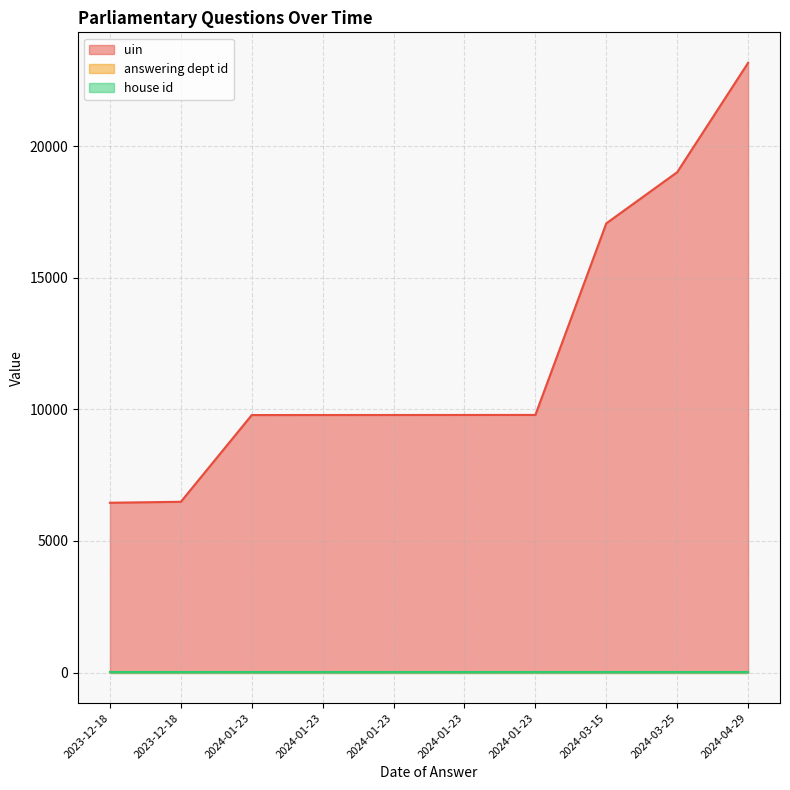

Which category has the lowest value across all series?

2023-12-18